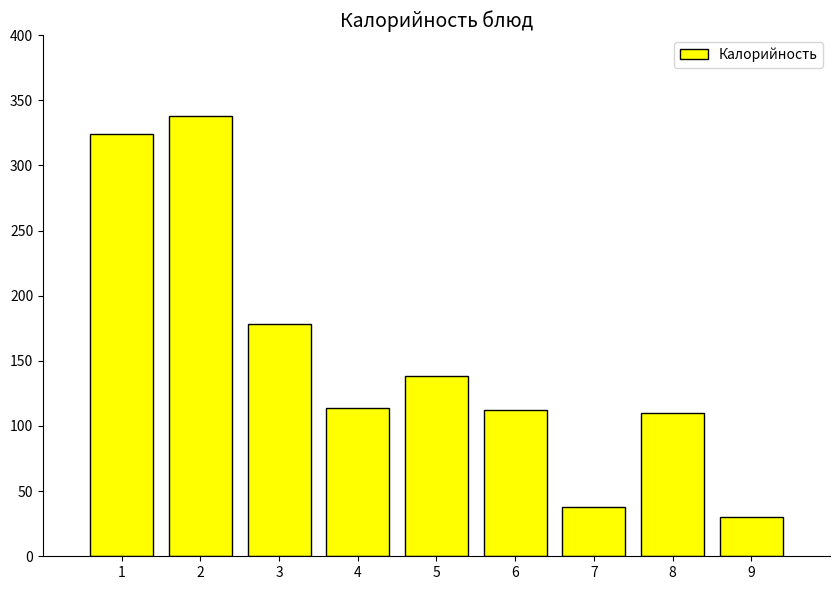

Reading left to right, transcribe all the data shown in this chart.

324	338	178	114	138	112	38	110	30